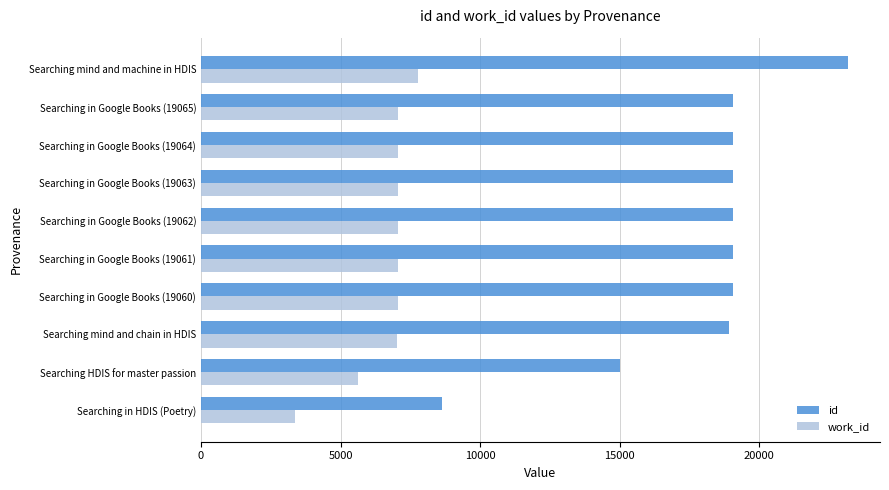

Which series has the largest range (max minus min)?

id